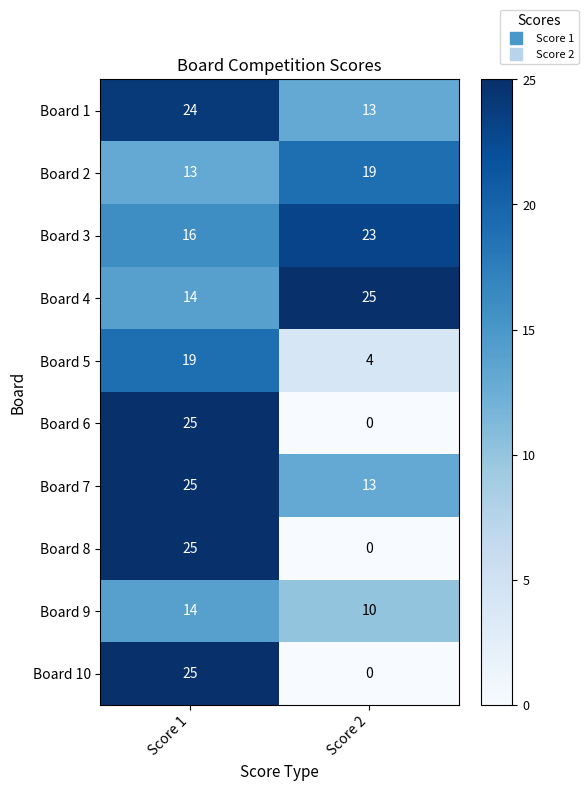

At which category is the sum across all series the highest?

Score 1